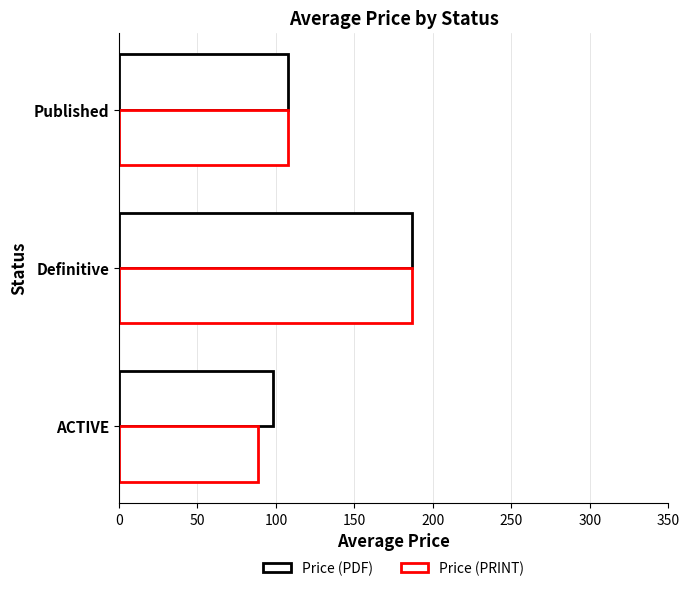

Which series has the largest total across all categories?

Price (PDF)